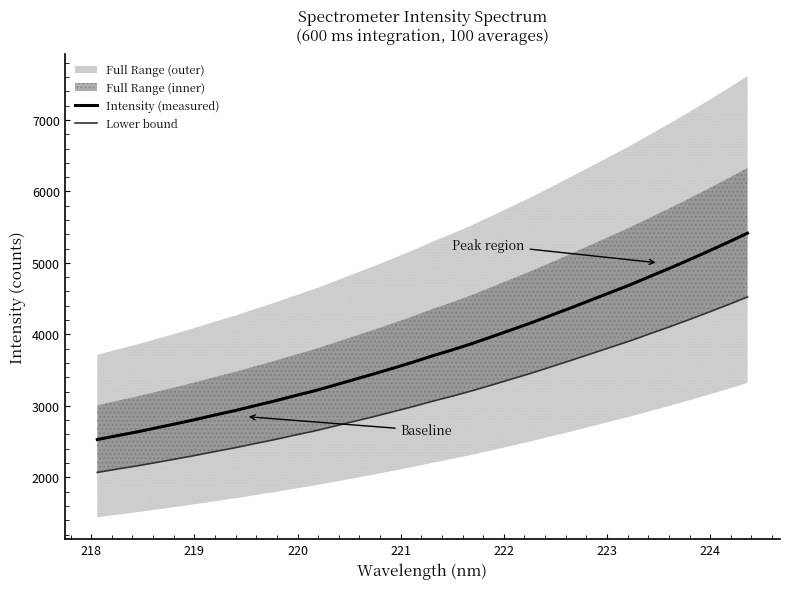

Is it true that Intensity (measured) equals 5341.7 at 225?

False